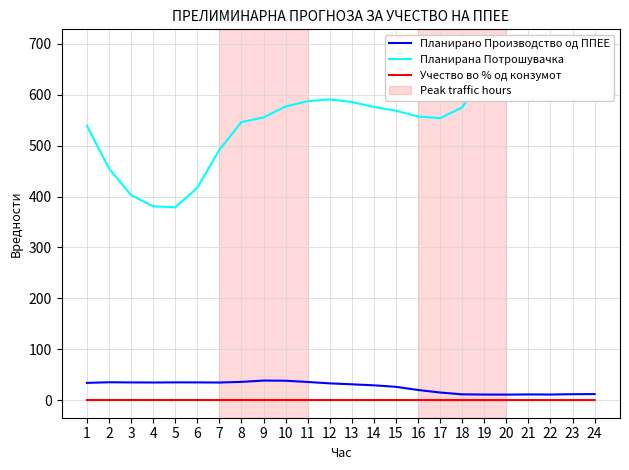

Where does the Планирана Потрошувачка series first go above 575?

10